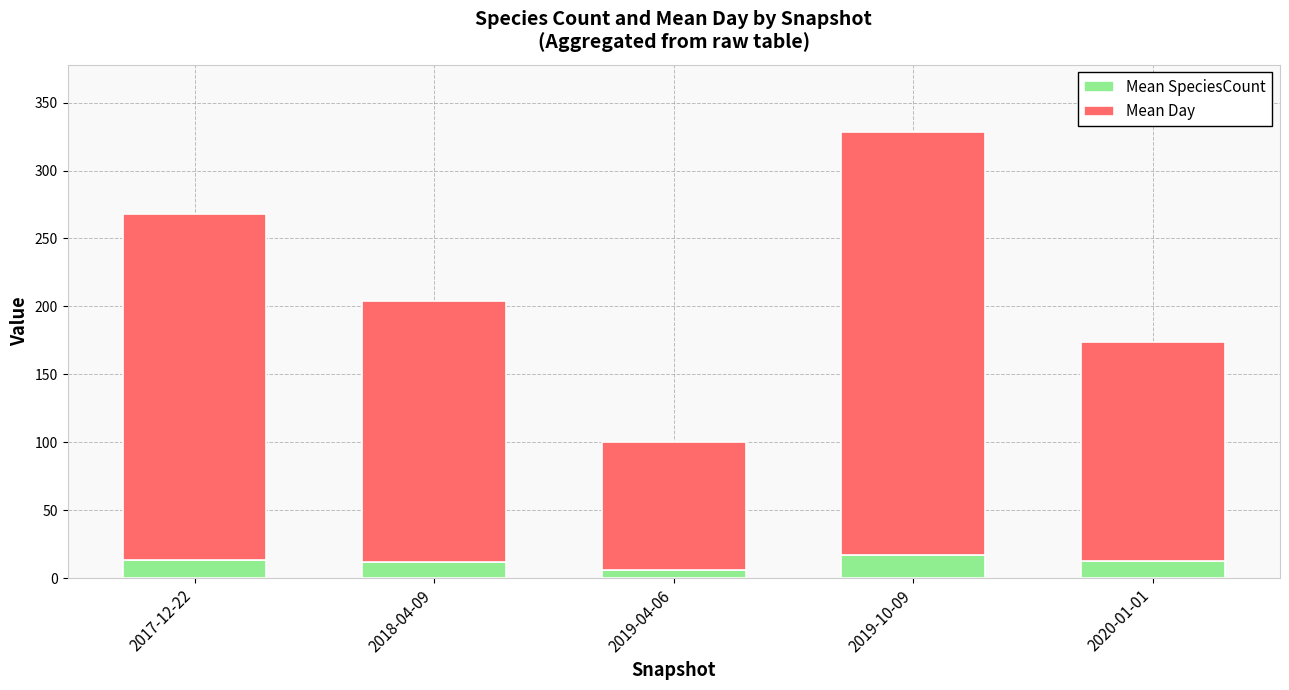

What is the total value across all series at 2019-10-09?

328.6